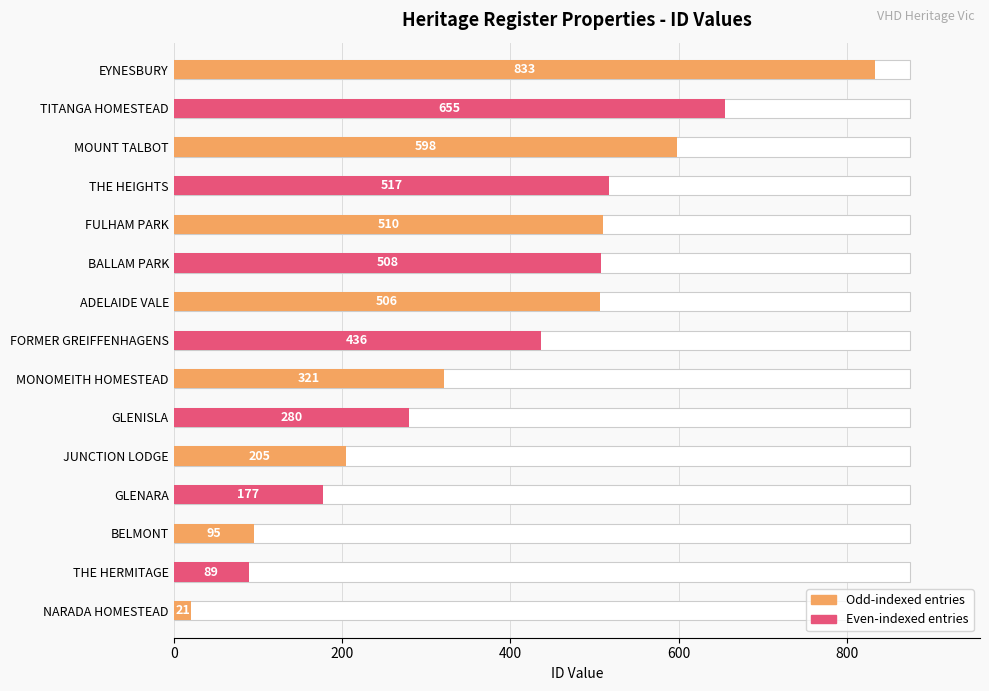

What is the change in value from BALLAM PARK to EYNESBURY?

+325